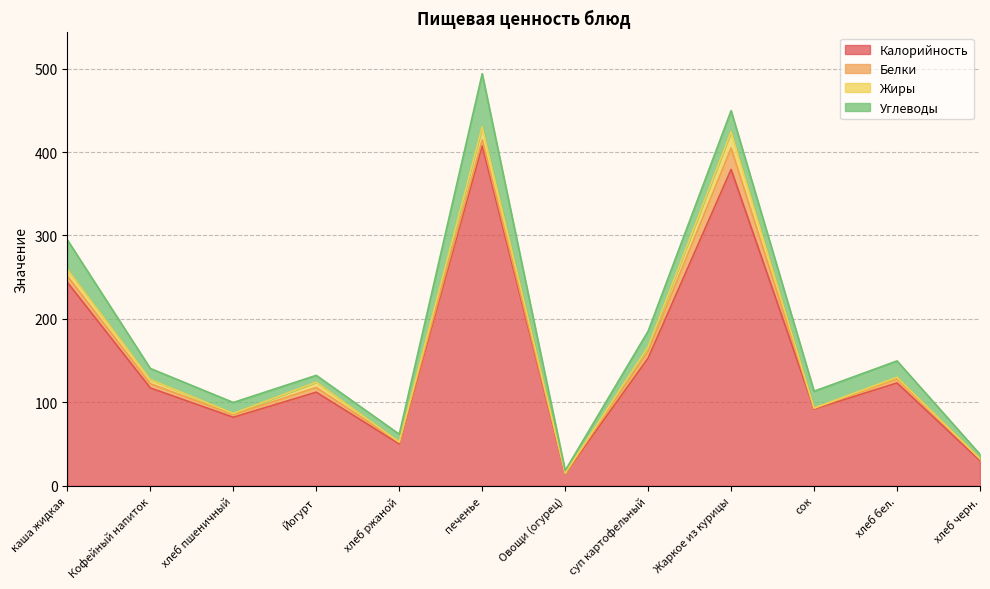

What is the average value of the Жиры series?

5.4